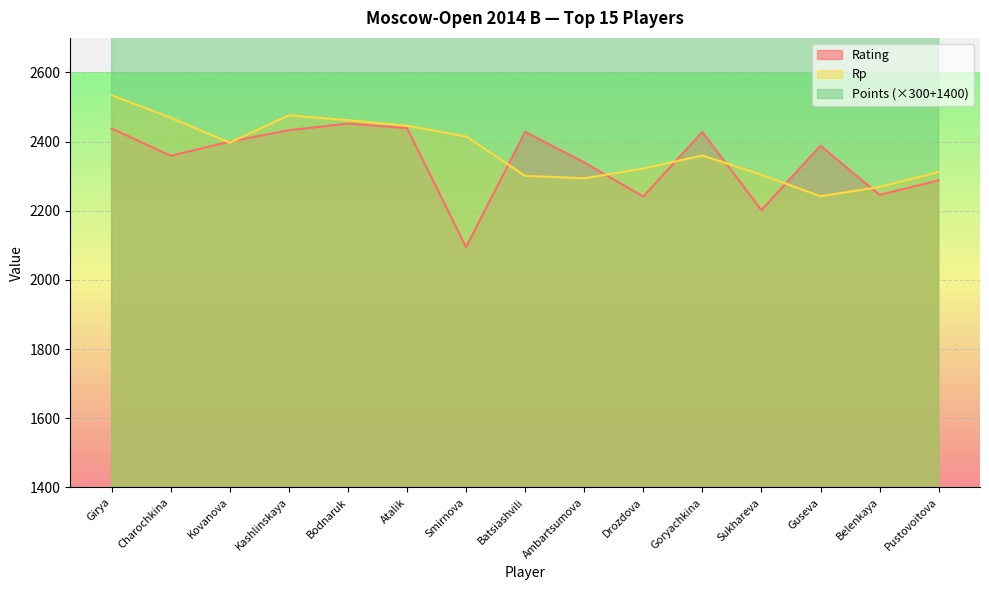

Reading left to right, what are all the values shown in this chart?

Rating: 2438	2359	2400	2433	2452	2439	2095	2428	2340	2241	2428	2202	2388	2246	2288
Rp: 2534	2469	2397	2476	2462	2446	2415	2301	2294	2322	2360	2304	2242	2269	2312
Points: 3650	3500	3500	3500	3500	3500	3500	3500	3350	3350	3350	3350	3350	3350	3200